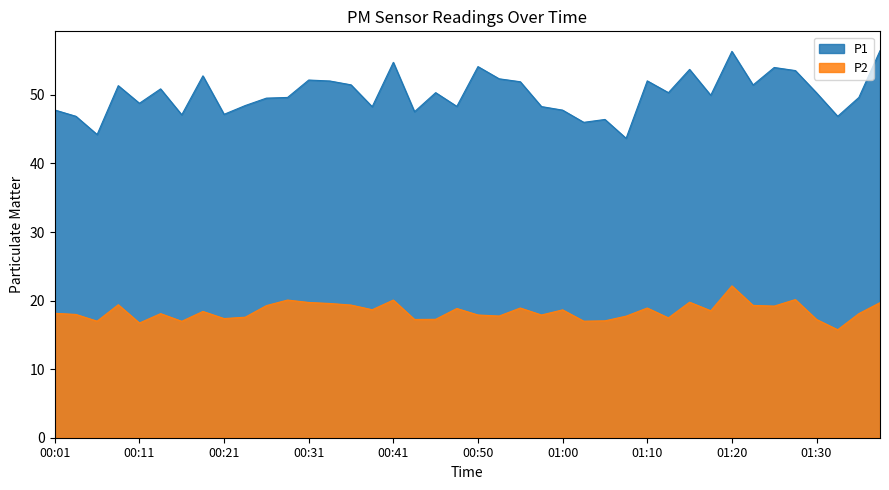

Reading left to right, list all the values displayed in this chart.

P1: 00:01=47.8	00:03=46.9	00:06=44.2	00:08=51.4	00:11=48.8	00:13=50.9	00:16=47.1	00:18=52.8	00:21=47.2	00:23=48.5	00:26=49.5	00:28=49.6	00:31=52.2	00:33=52.0	00:36=51.5	00:38=48.3	00:41=54.8	00:43=47.5	00:46=50.3	00:48=48.3	00:50=54.1	00:53=52.4	00:55=51.9	00:58=48.3	01:00=47.8	01:03=46.0	01:05=46.4	01:08=43.7	01:10=52.0	01:13=50.3	01:15=53.7	01:18=50.0	01:20=56.4	01:23=51.5	01:25=54.0	01:27=53.5	01:30=50.3	01:32=46.9	01:35=49.6	01:37=56.5
P2: 00:01=18.1	00:03=18.0	00:06=17.0	00:08=19.4	00:11=16.7	00:13=18.1	00:16=17.0	00:18=18.4	00:21=17.4	00:23=17.6	00:26=19.3	00:28=20.1	00:31=19.7	00:33=19.6	00:36=19.4	00:38=18.7	00:41=20.1	00:43=17.2	00:46=17.3	00:48=18.9	00:50=17.9	00:53=17.8	00:55=18.9	00:58=17.9	01:00=18.6	01:03=17.0	01:05=17.1	01:08=17.7	01:10=18.9	01:13=17.5	01:15=19.8	01:18=18.5	01:20=22.1	01:23=19.3	01:25=19.2	01:27=20.1	01:30=17.2	01:32=15.8	01:35=18.1	01:37=19.7